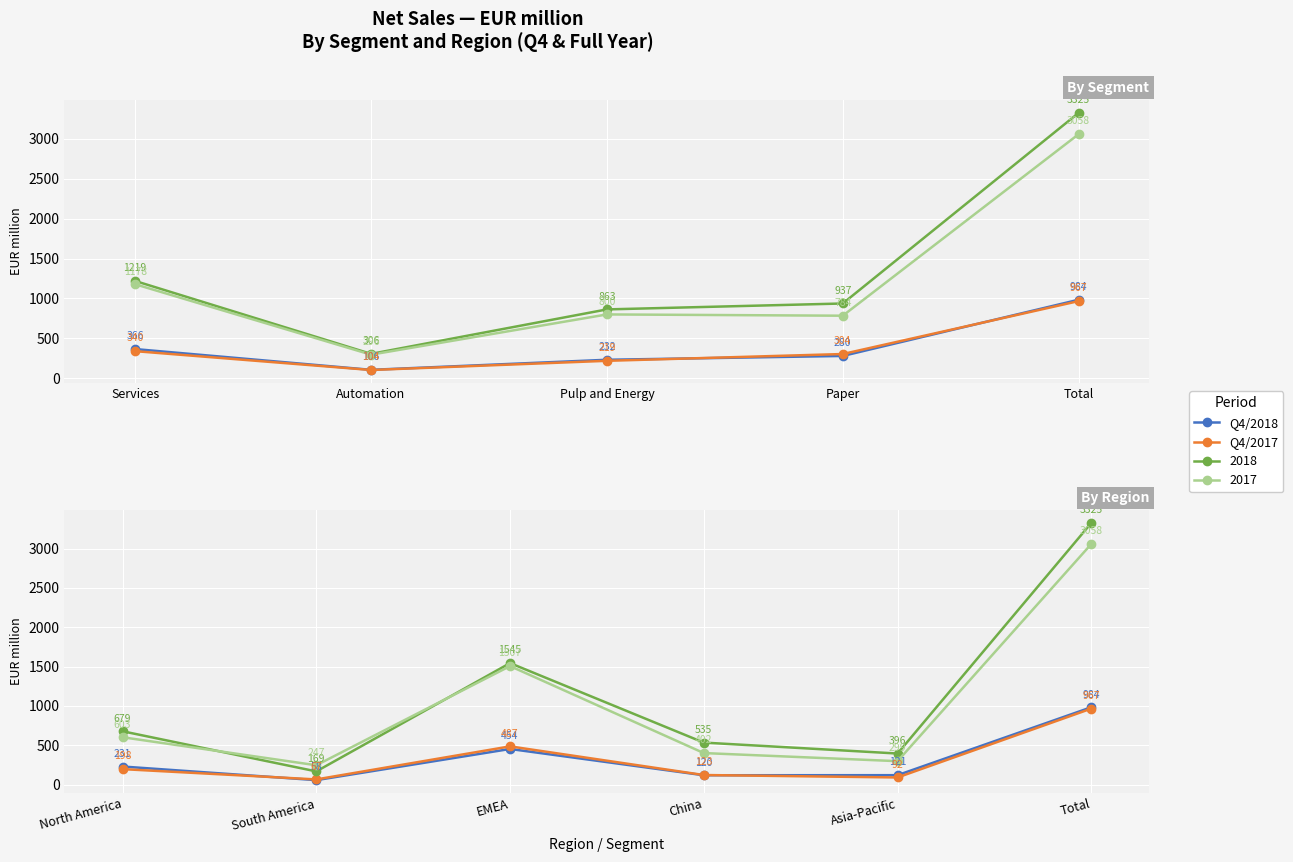

Where is the first local minimum for Q4/2018?

South America